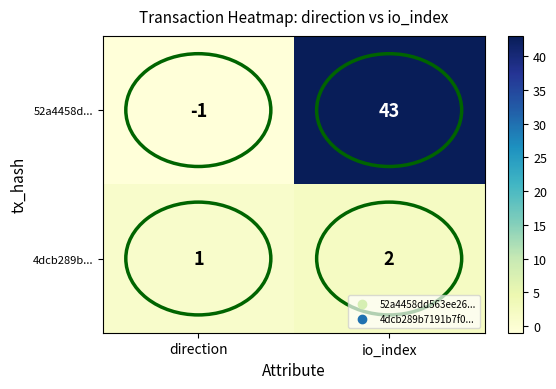

What is the difference between the maximum and minimum values in the 52a4458d... series?

44